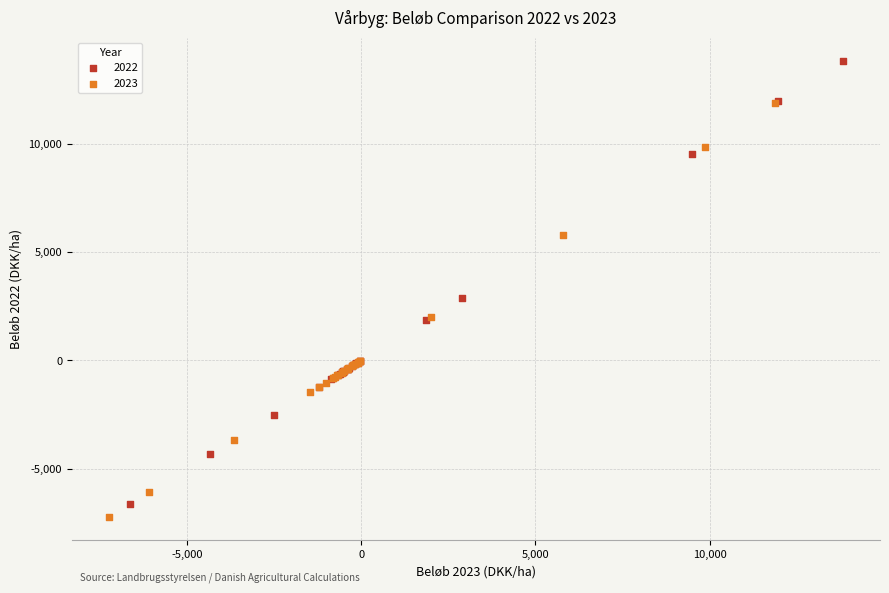

Which series reaches the maximum Y coordinate?

2022